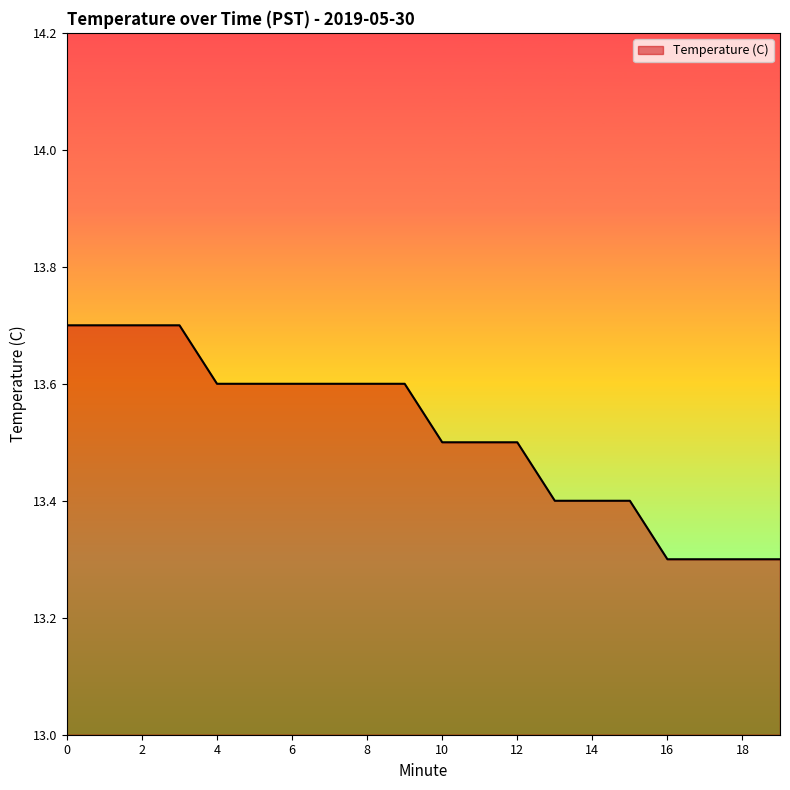

What is the greatest value displayed?

13.7